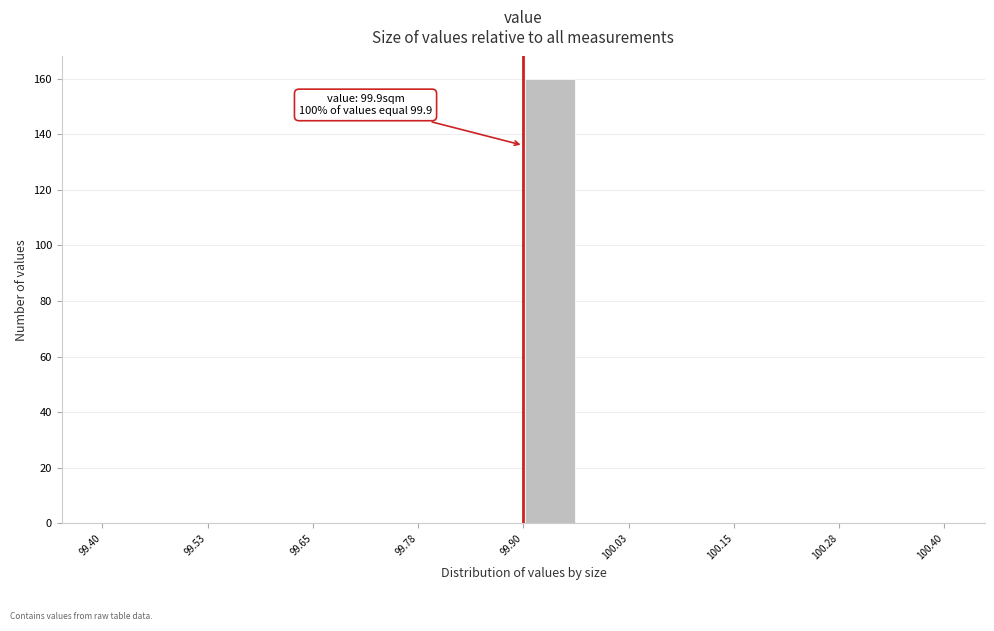

Around what value on the x-axis is the tallest bar? Give the approximate position of its centre, as read against the axis.

99.94